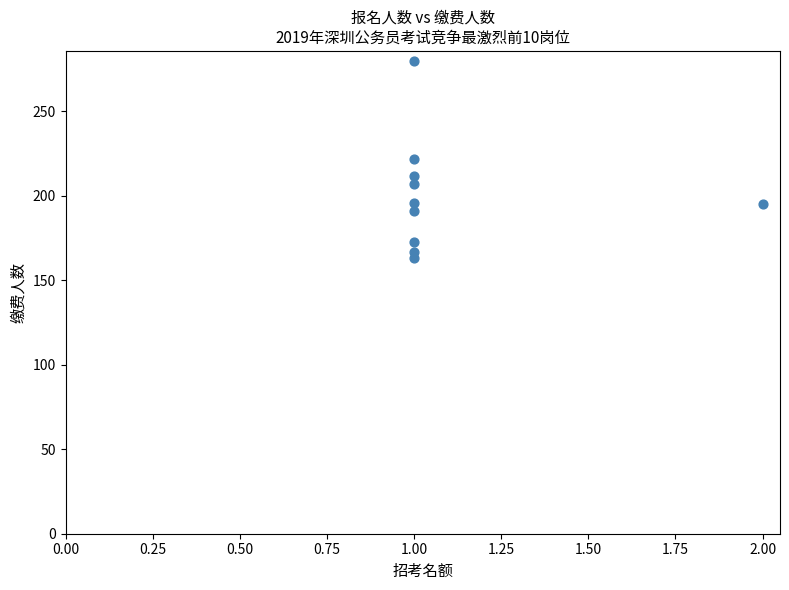

What is the average Y value?

201